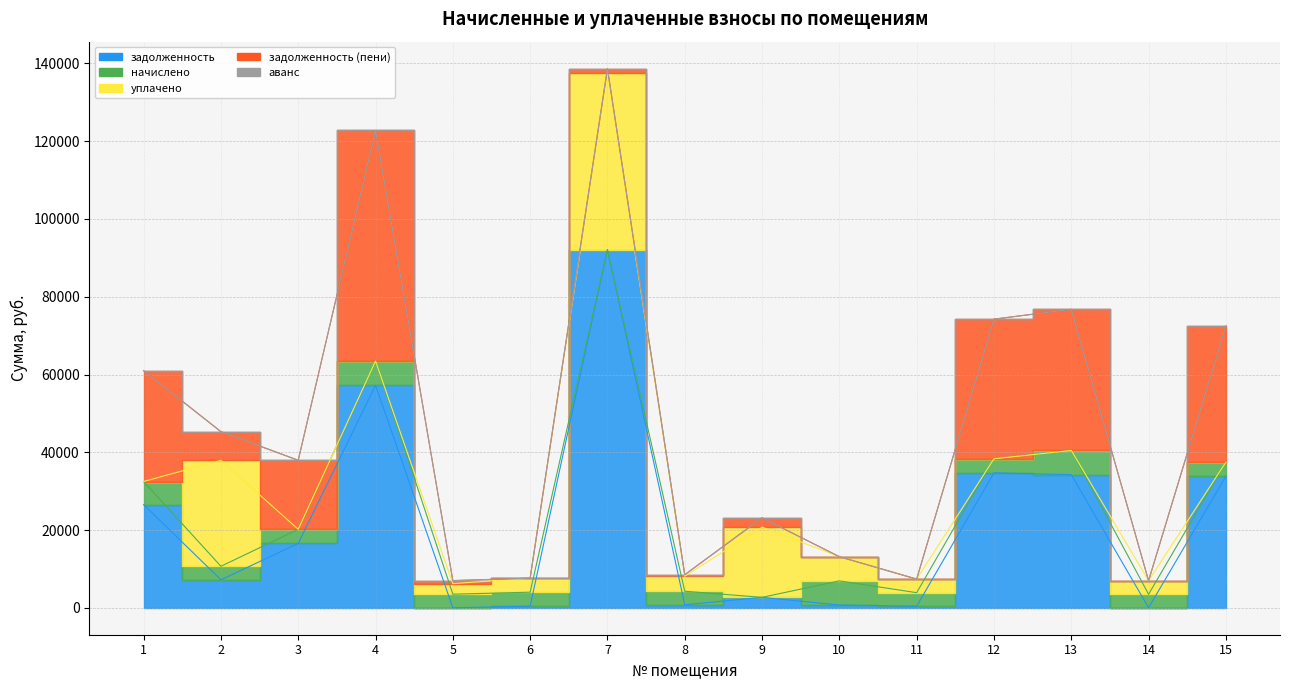

List the labels in order of начислено value, largest first.

4, 13, 10, 1, 3, 15, 6, 12, 5, 11, 2, 8, 14, 9, 7